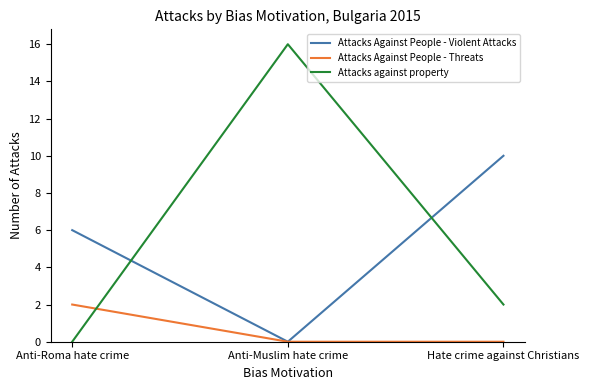

Reading left to right, what are all the values shown in this chart?

Attacks Against People - Violent Attacks: Anti-Roma hate crime=6	Anti-Muslim hate crime=0	Hate crime against Christians=10
Attacks Against People - Threats: Anti-Roma hate crime=2	Anti-Muslim hate crime=0	Hate crime against Christians=0
Attacks against property: Anti-Roma hate crime=0	Anti-Muslim hate crime=16	Hate crime against Christians=2